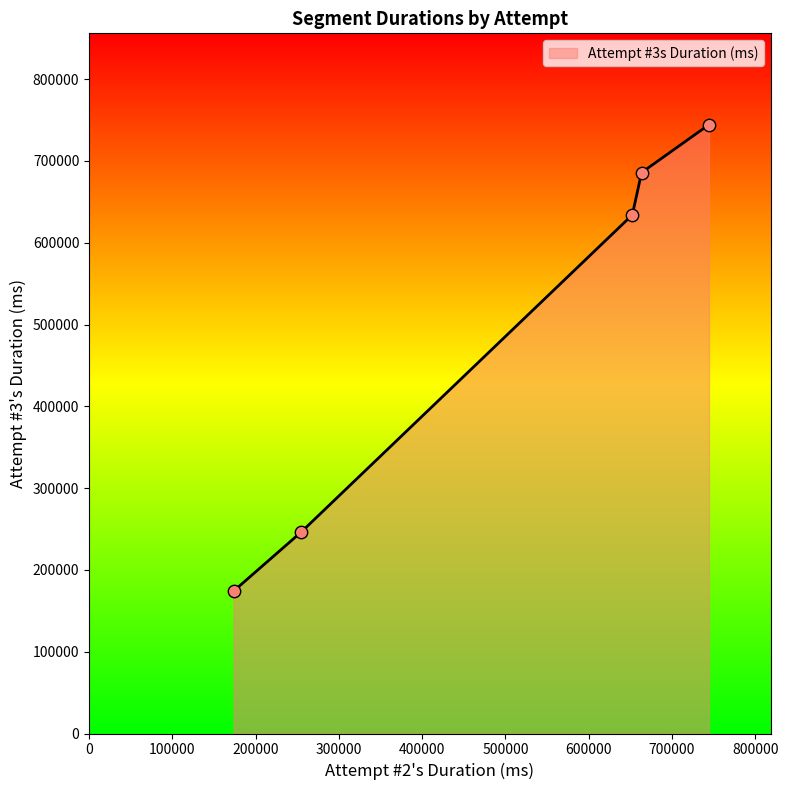

True or false: there are more than 0 points higher than both neighbors.

False